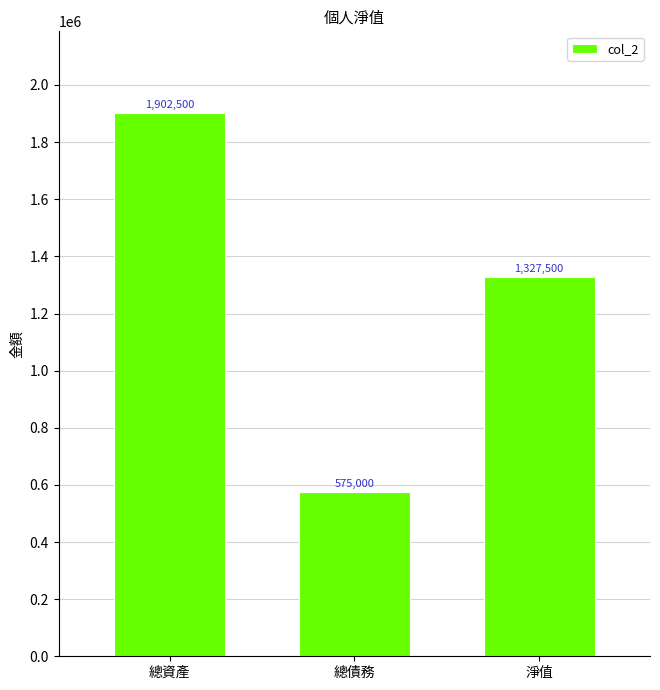

At which label does the data first exceed 1327500?

總資產